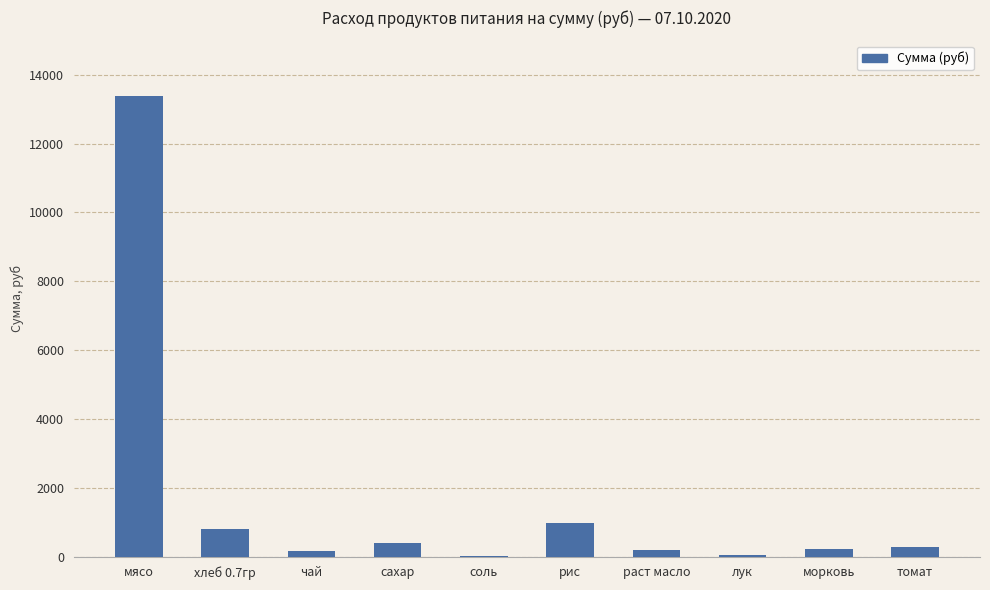

At which label does the data first exceed 285?

мясо